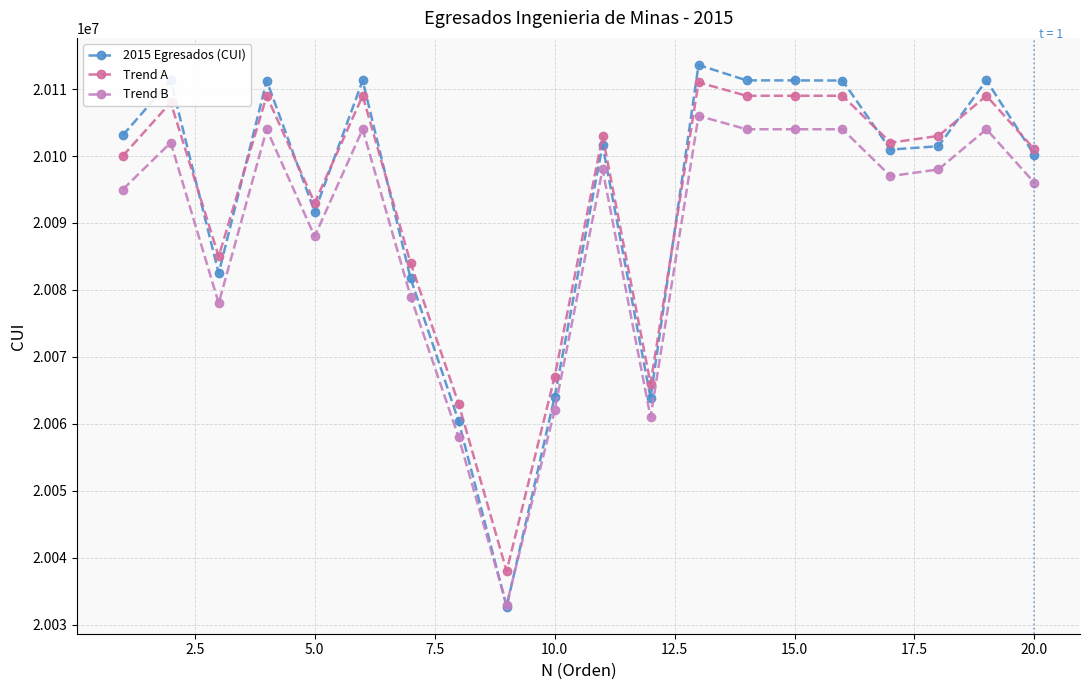

What is the lowest value of the Trend A series?

20038000